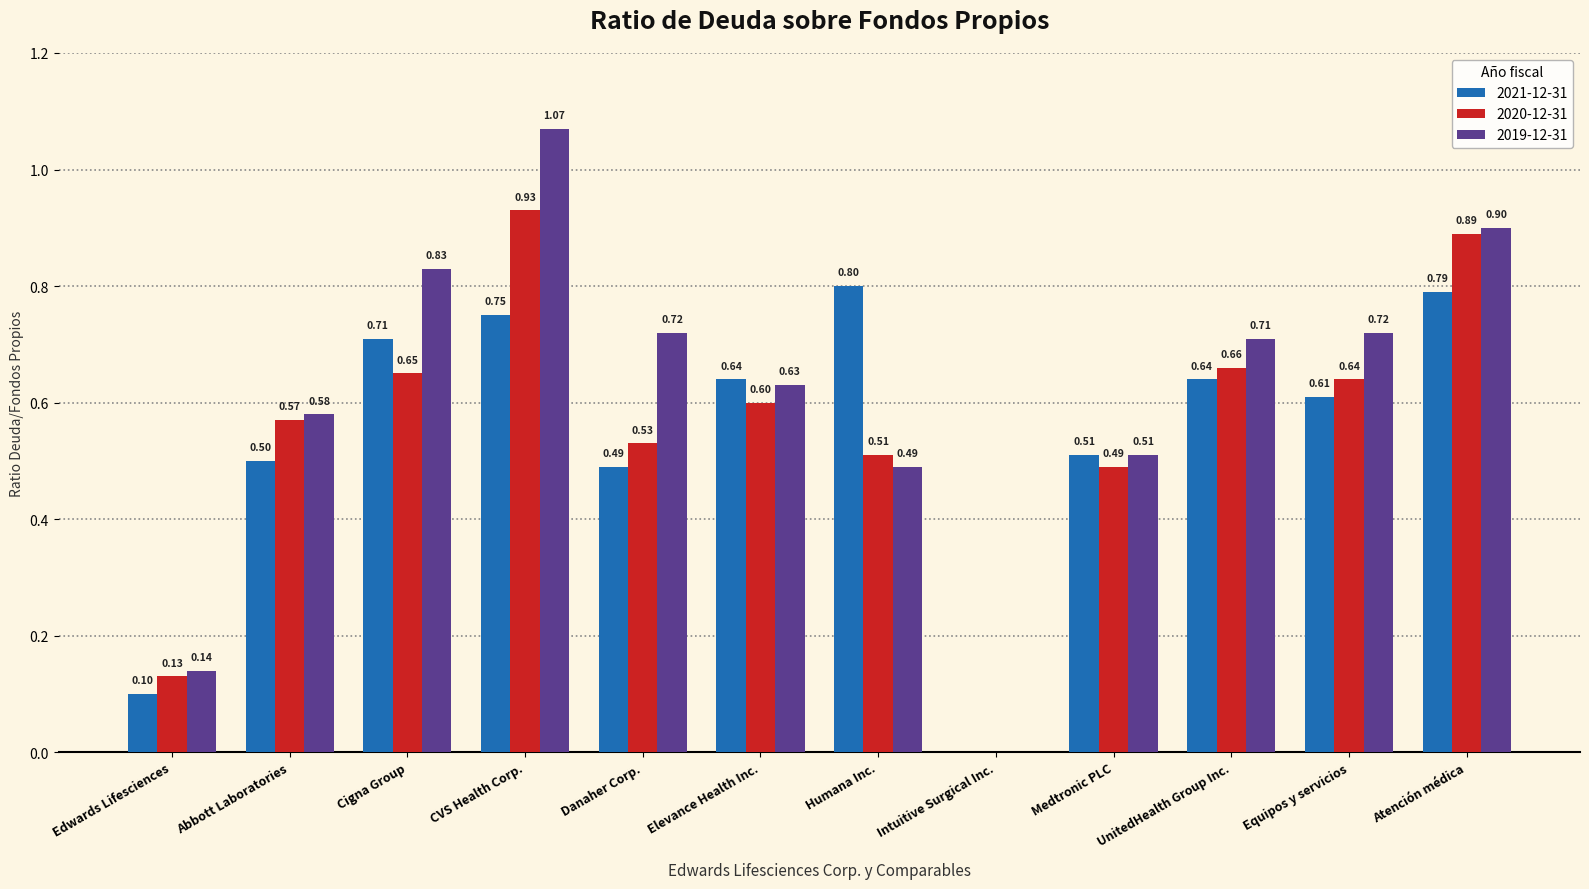

How many positive values does the 2019-12-31 series have?

11